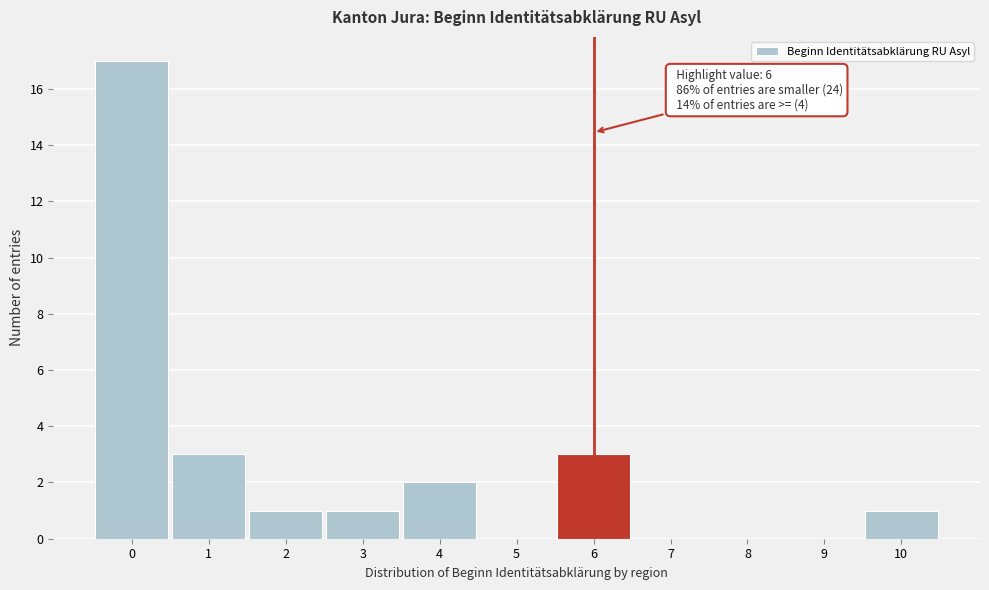

Reading left to right, what are all the values shown in this chart?

0=17	1=3	2=1	3=1	4=2	5=0	6=3	7=0	8=0	9=0	10=1